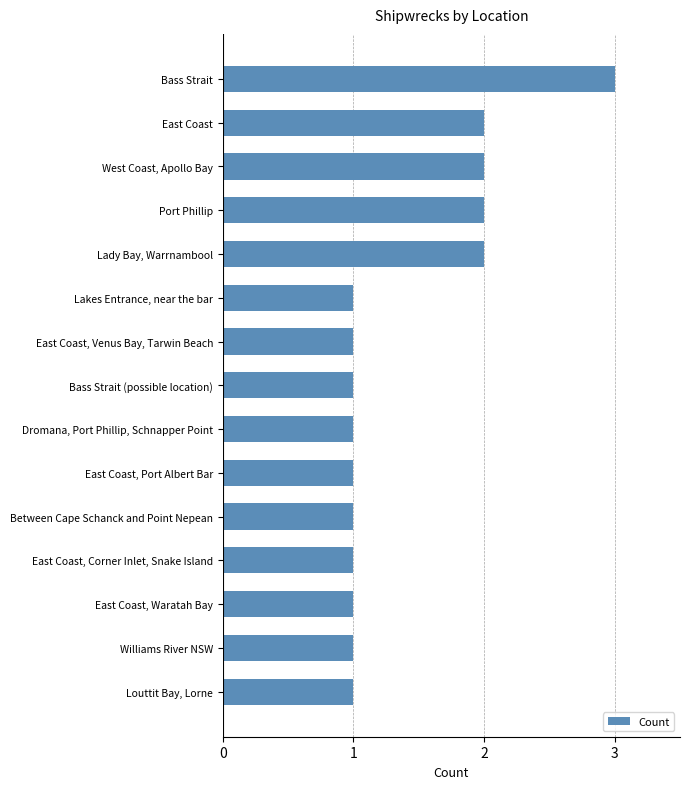

Reading top to bottom, transcribe all the data shown in this chart.

Bass Strait=3	East Coast=2	West Coast, Apollo Bay=2	Port Phillip=2	Lady Bay, Warrnambool=2	Lakes Entrance, near the bar=1	East Coast, Venus Bay, Tarwin Beach=1	Bass Strait (possible location)=1	Dromana, Port Phillip, Schnapper Point=1	East Coast, Port Albert Bar=1	Between Cape Schanck and Point Nepean=1	East Coast, Corner Inlet, Snake Island=1	East Coast, Waratah Bay=1	Williams River NSW=1	Louttit Bay, Lorne=1